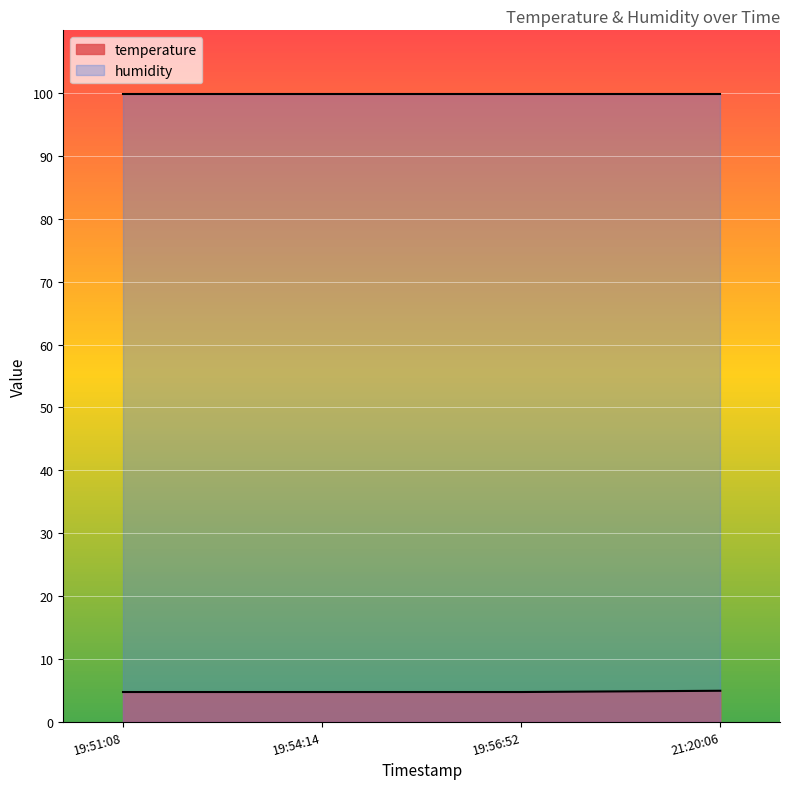

What is the total value across all series at 19:54:14?

104.6